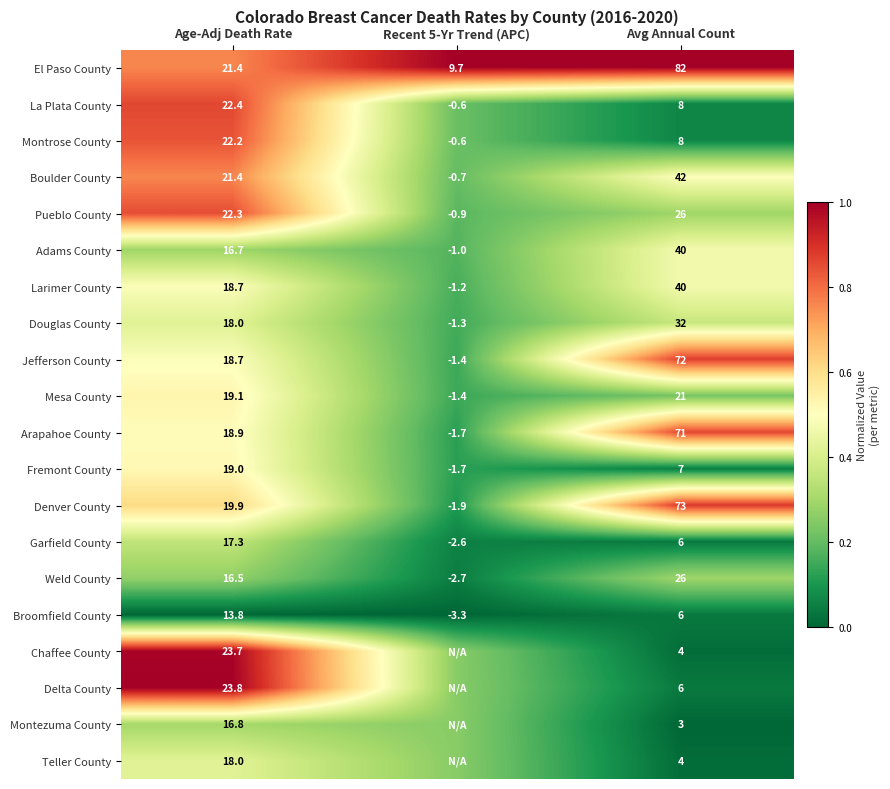

Where is El Paso County nearest to the value 45?

Age-Adj Death Rate